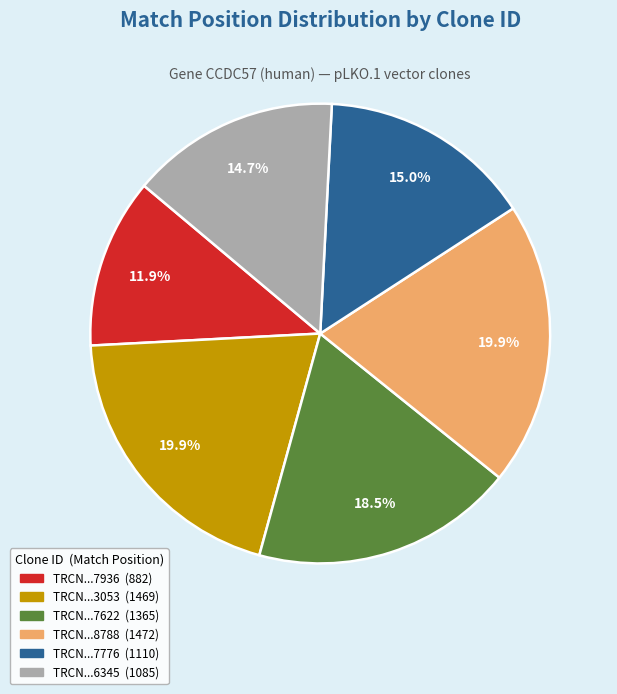

Is there any slice that represents more than half of the pie?

No